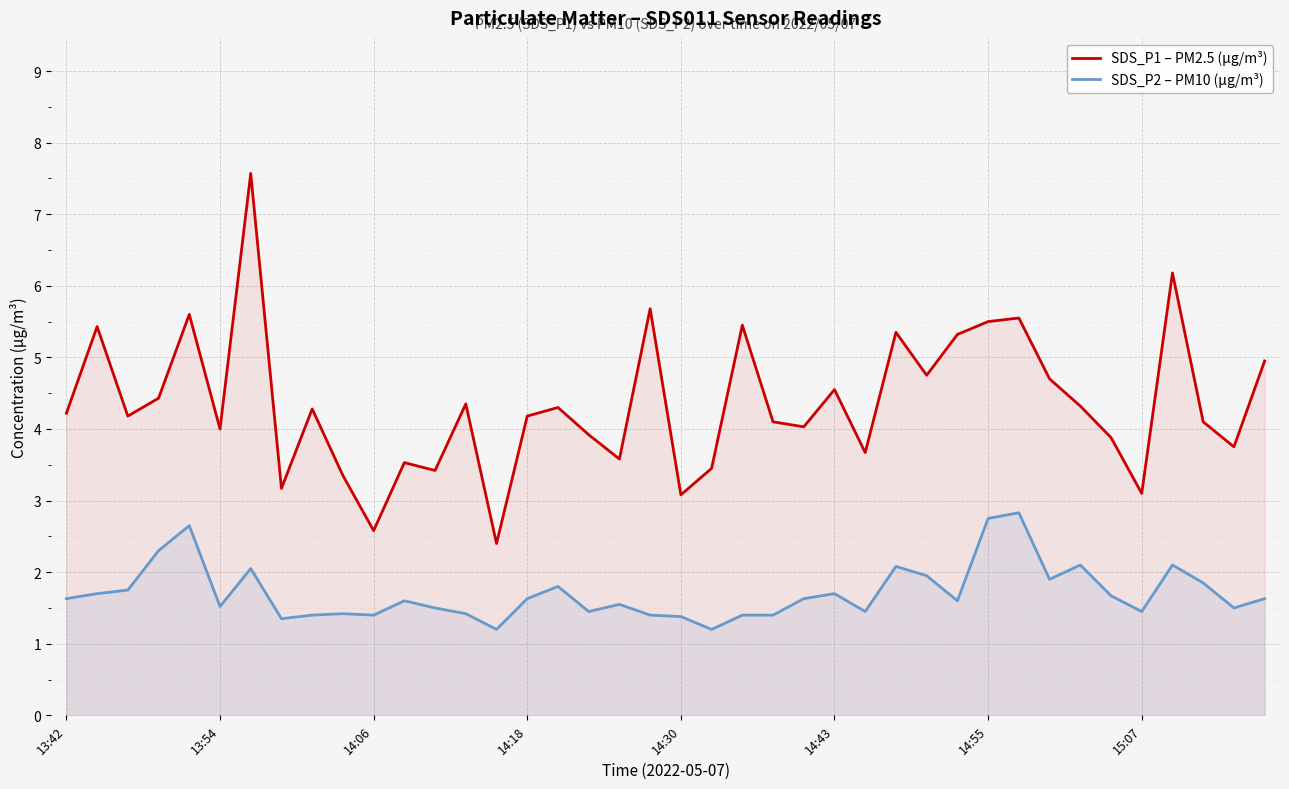

Which series has the widest spread of values?

SDS_P1 – PM2.5 (µg/m³)